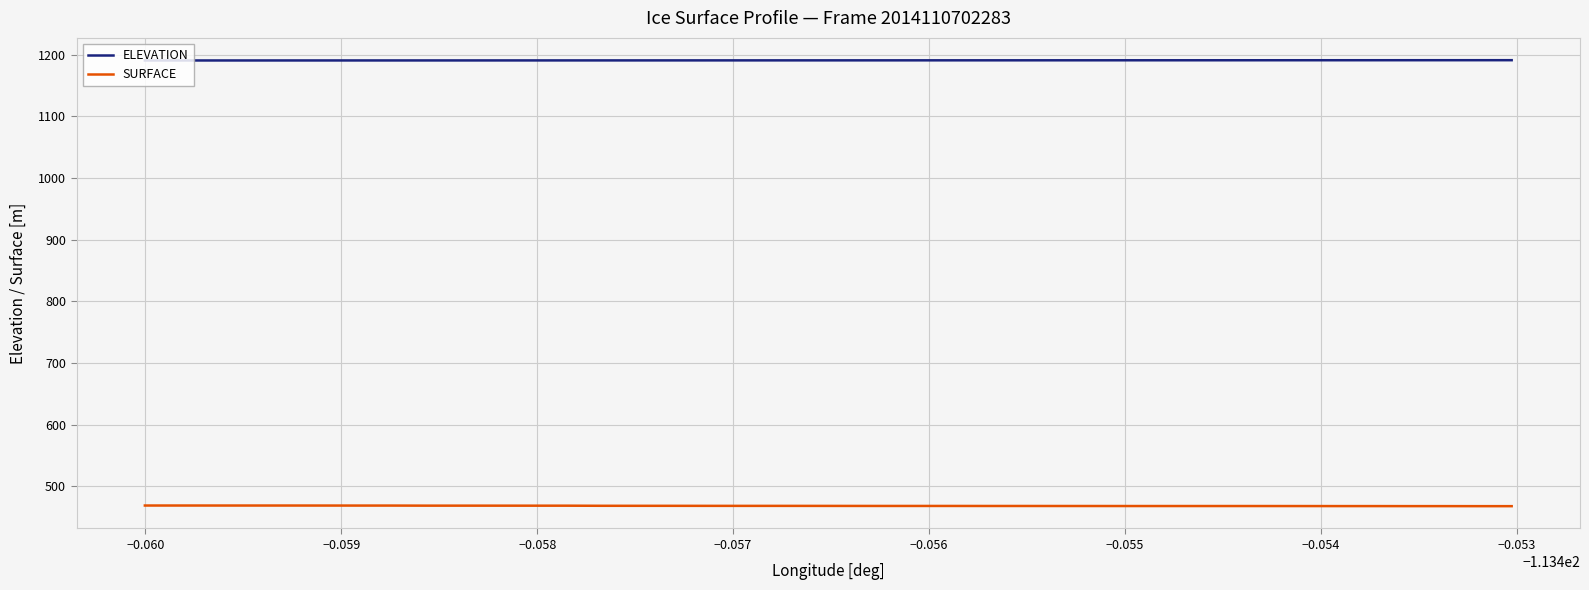

Rank the series by their average value, from highest to lowest.

ELEVATION, SURFACE